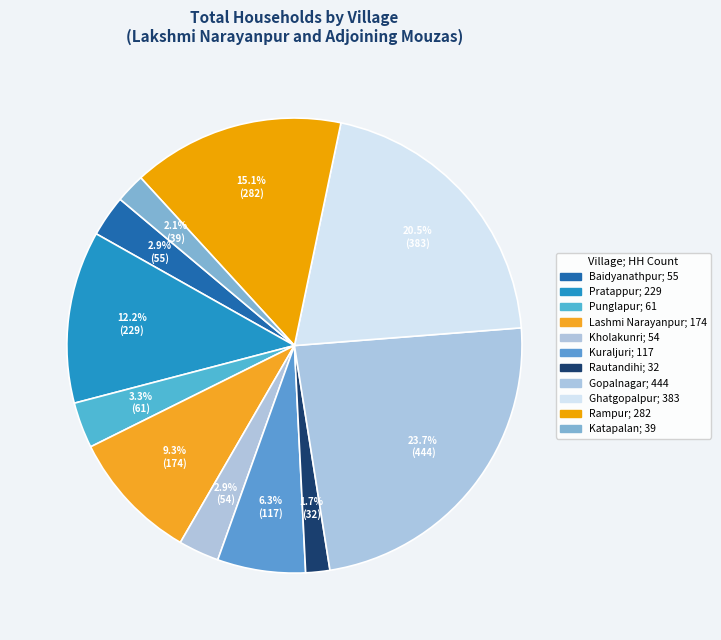

How many segments does this pie chart have?

11